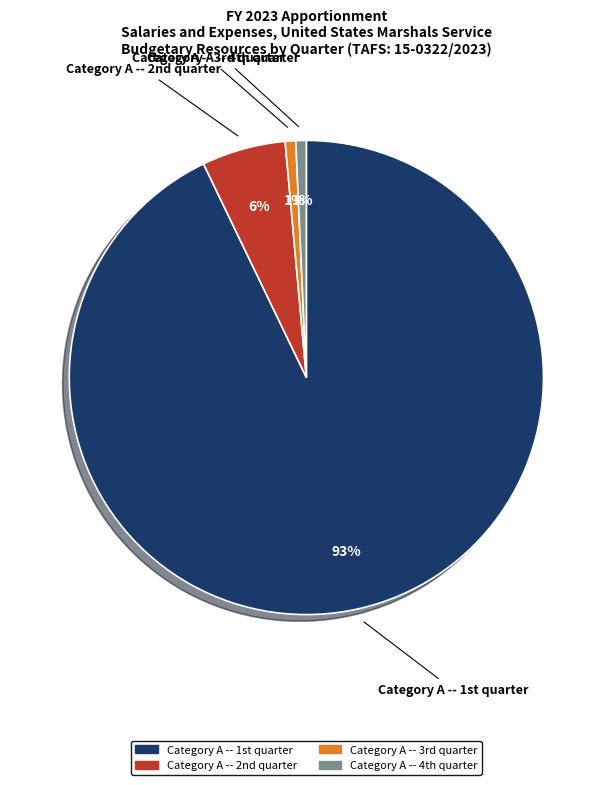

Which slice is the largest?

Category A -- 1st quarter